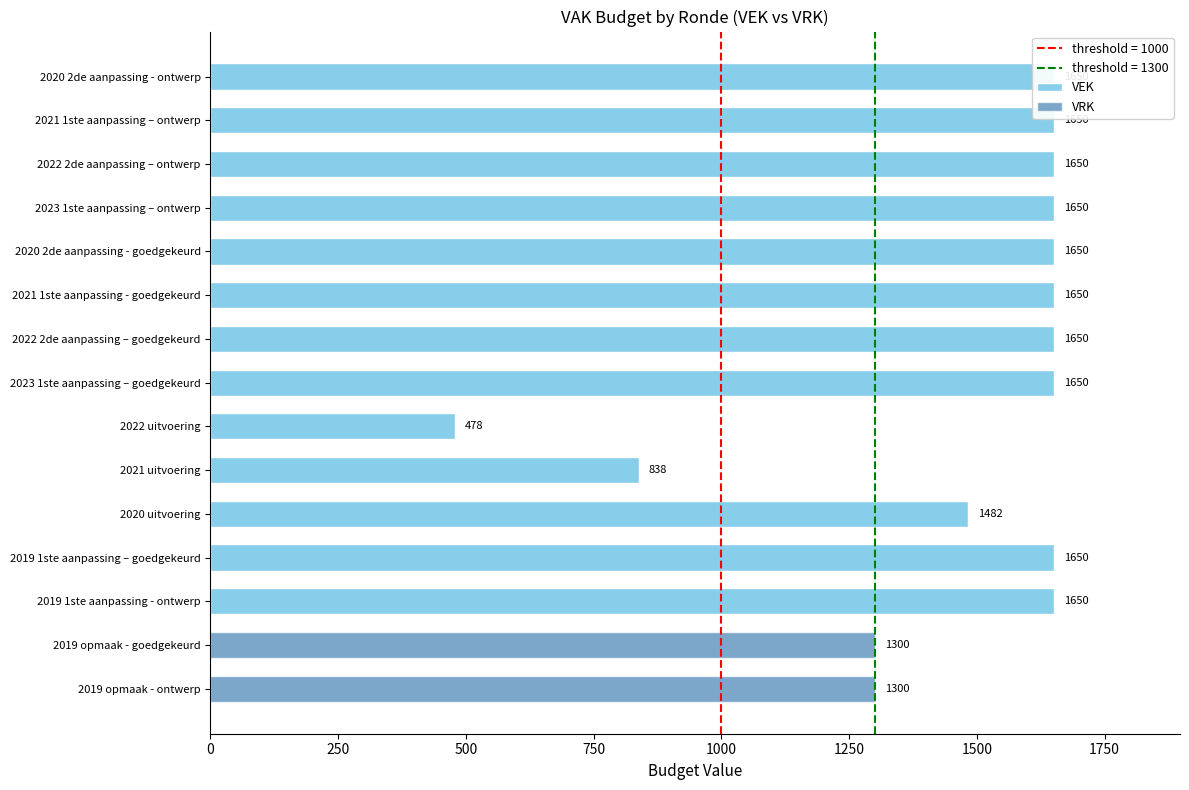

Does the chart contain any negative values?

No